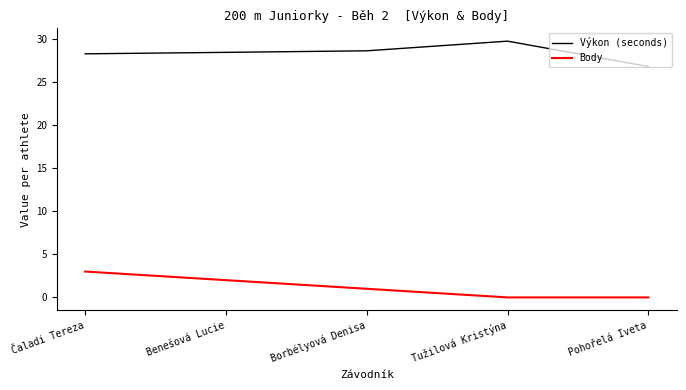

Is it true that Body equals 1.0 at Borbélyová Denisa?

True